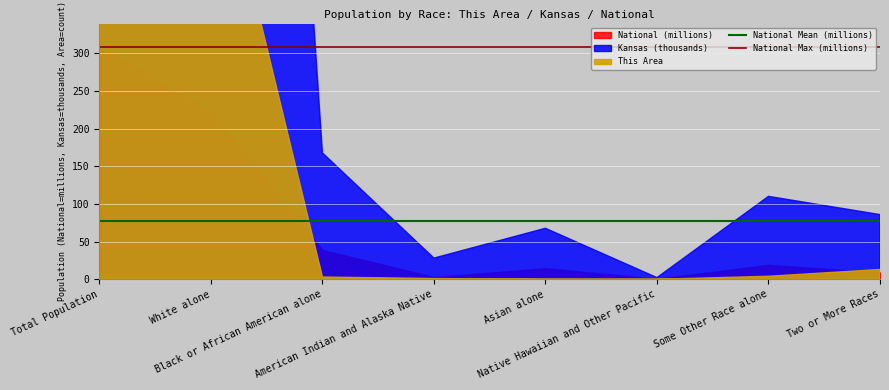

What is the highest value of the National Max (millions) series?

308.7